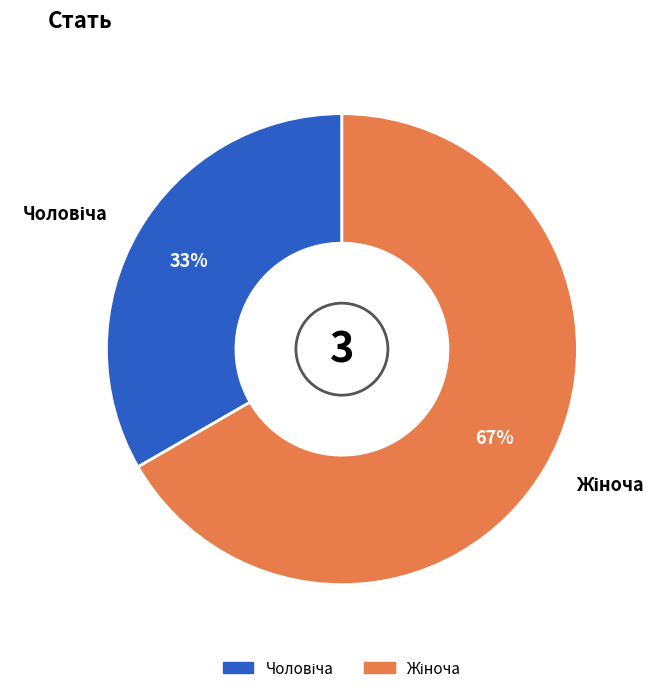

Is there a majority slice in this chart?

Yes